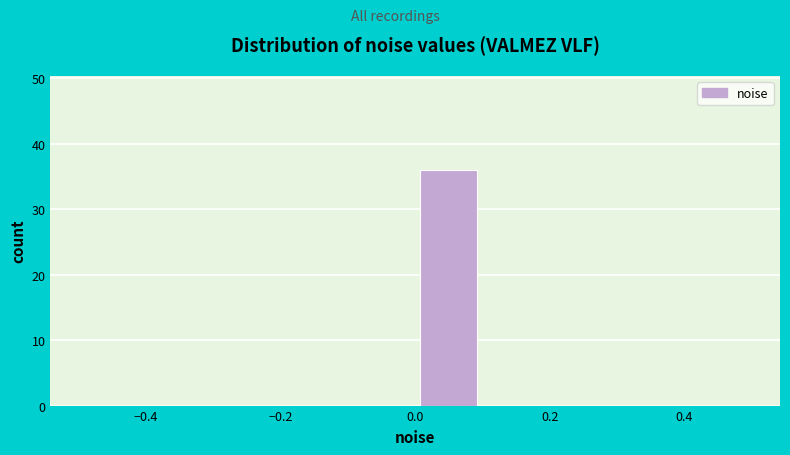

What is the height of the bar covering 0.0 to 0.1 on the x-axis? The values are not printed on the chart, so give them approximately, as read against the axis.

36